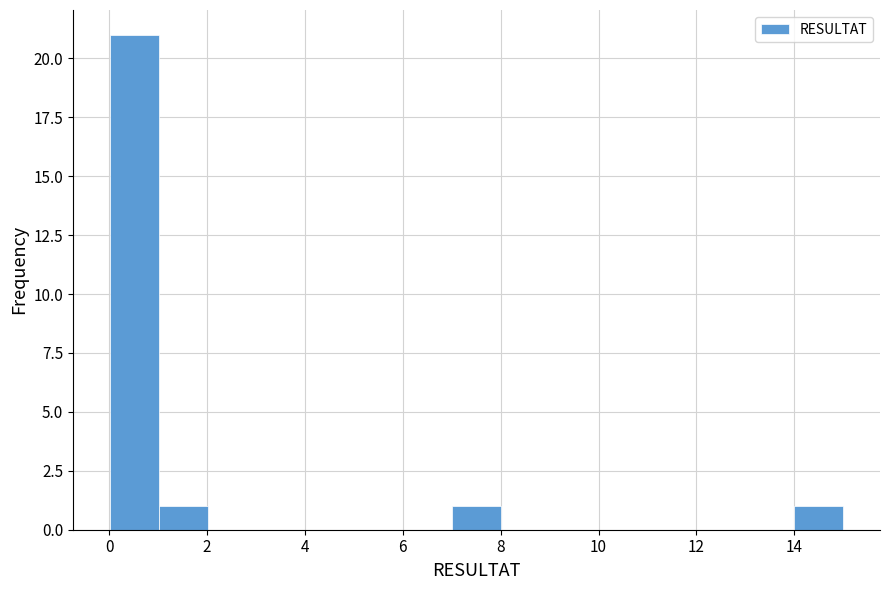

Over which range of the x-axis is the bar tallest?

0 to 1